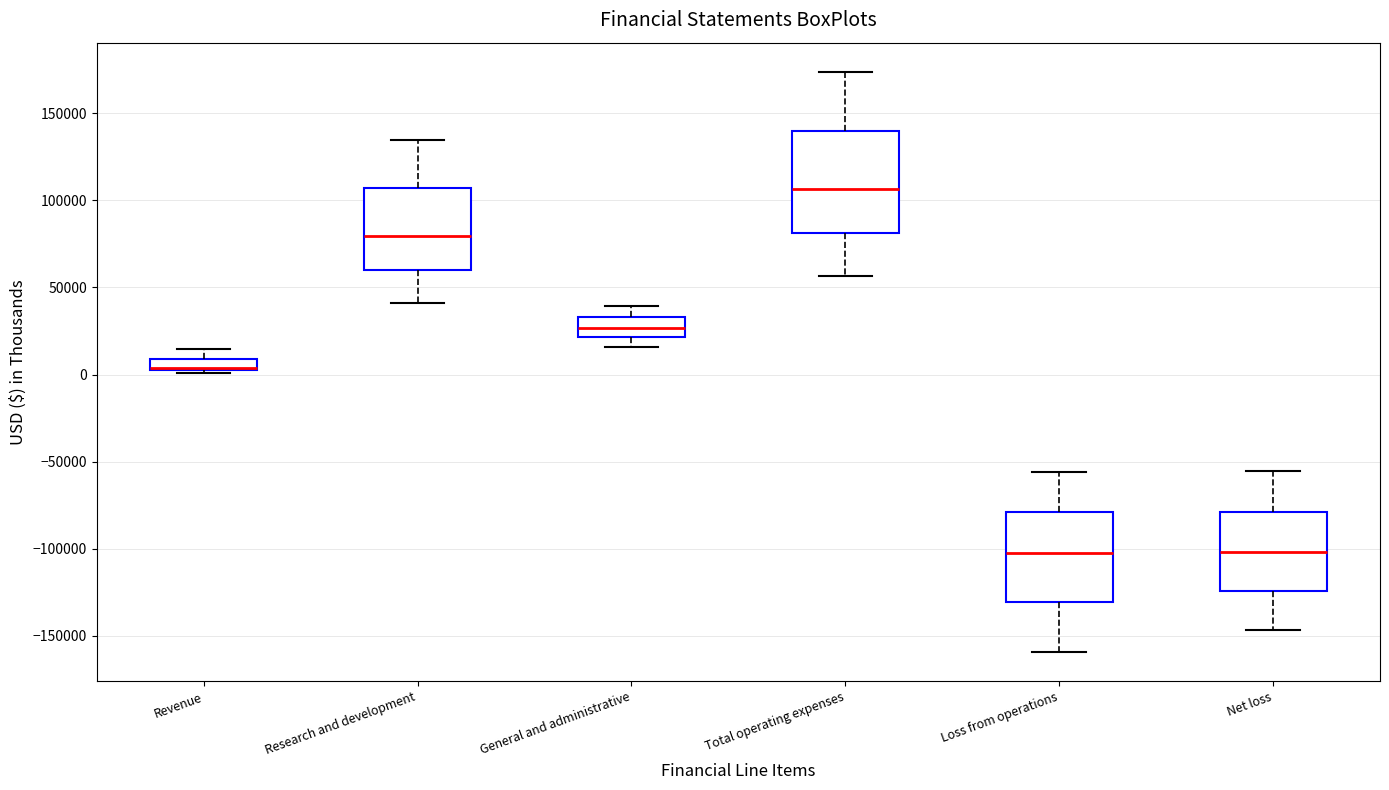

Which box is the tallest, from its lower edge to its upper edge?

Total operating expenses